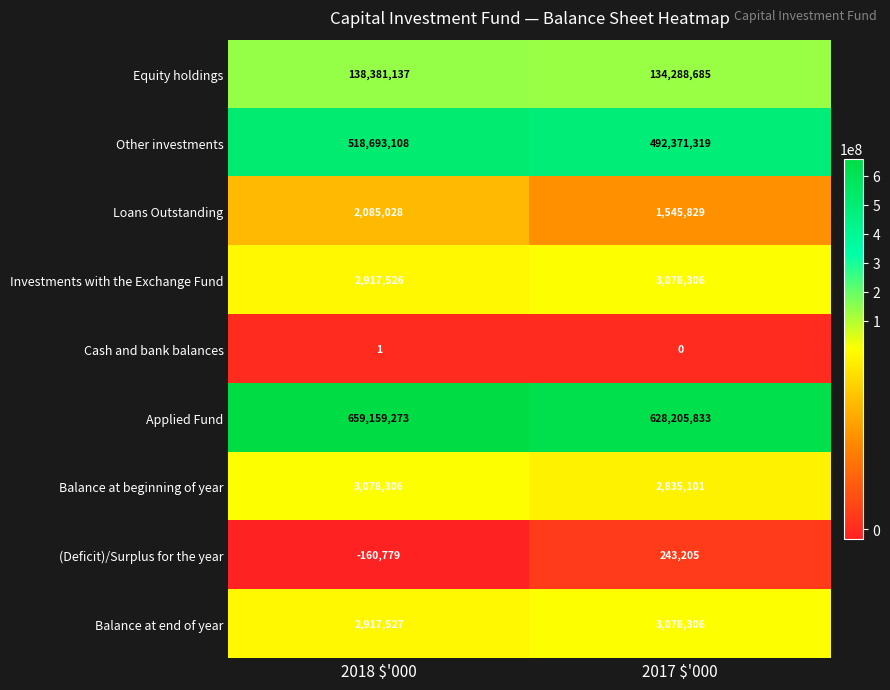

Which series changed the most between 2018 $'000 and 2017 $'000?

Applied Fund